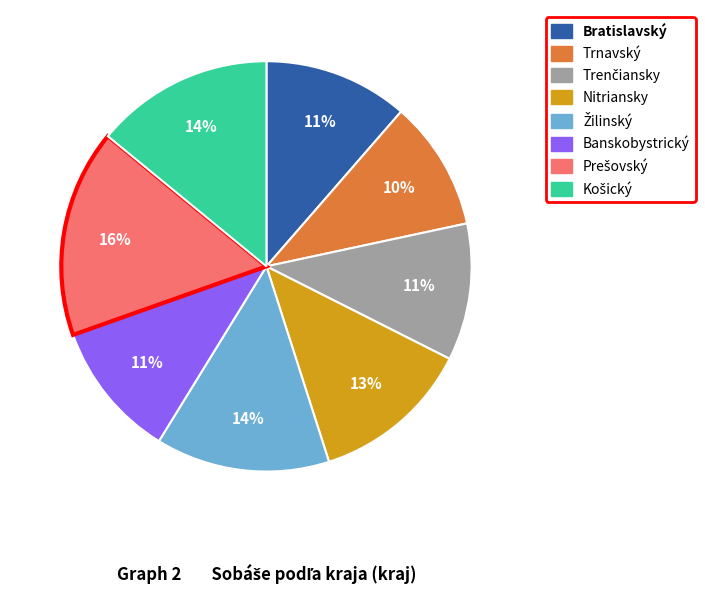

Is it true that Trnavský is 16% of the pie?

False